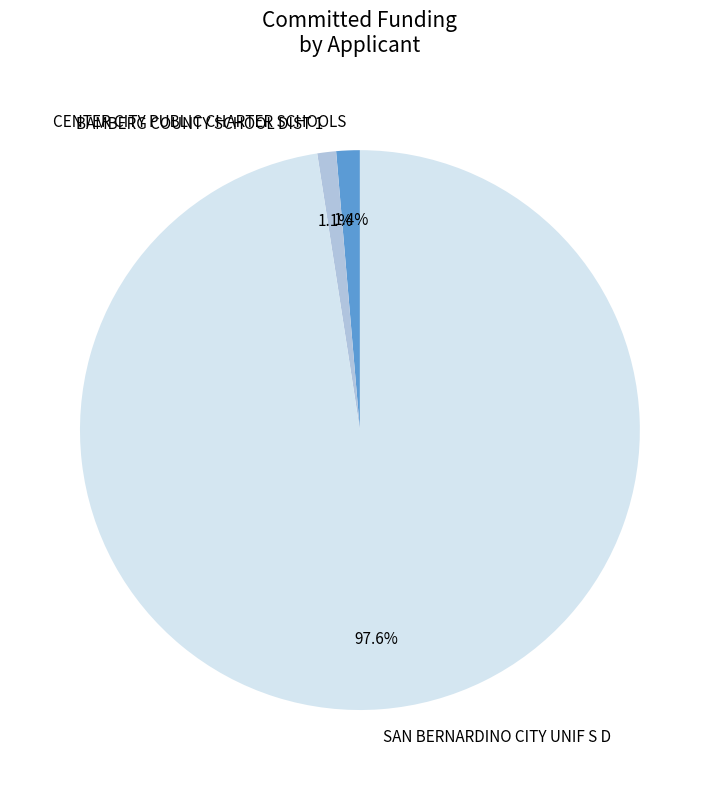

True or false: BAMBERG COUNTY SCHOOL DIST 1 accounts for 1% of the total.

True